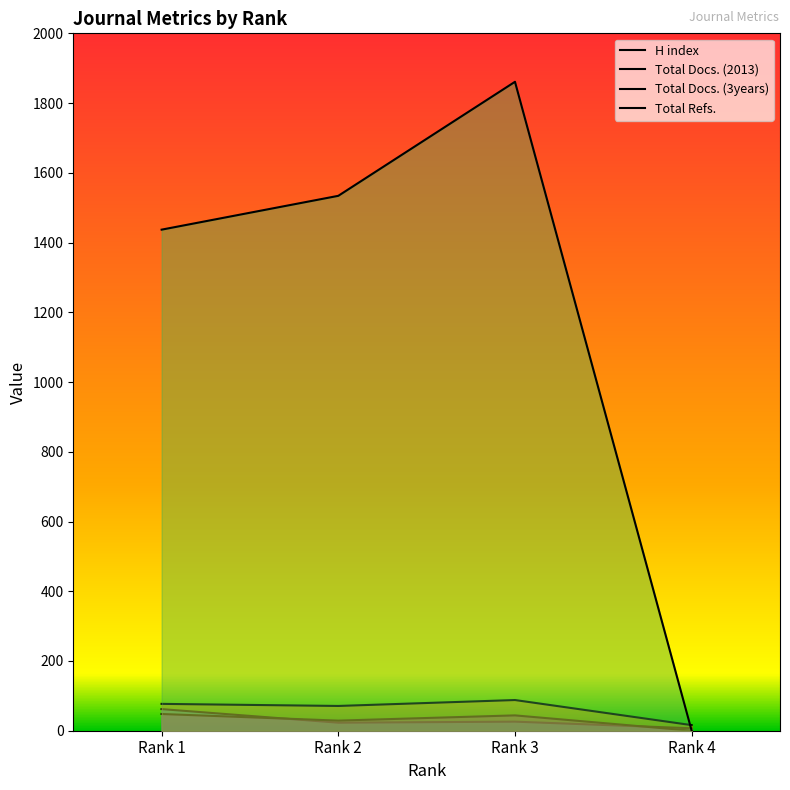

How many data points in Total Docs. (2013) are less than 44?

2